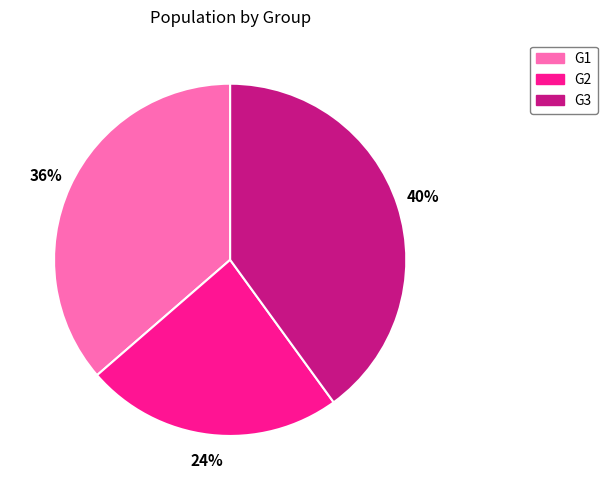

Rank the categories by value from highest to lowest.

G3, G1, G2